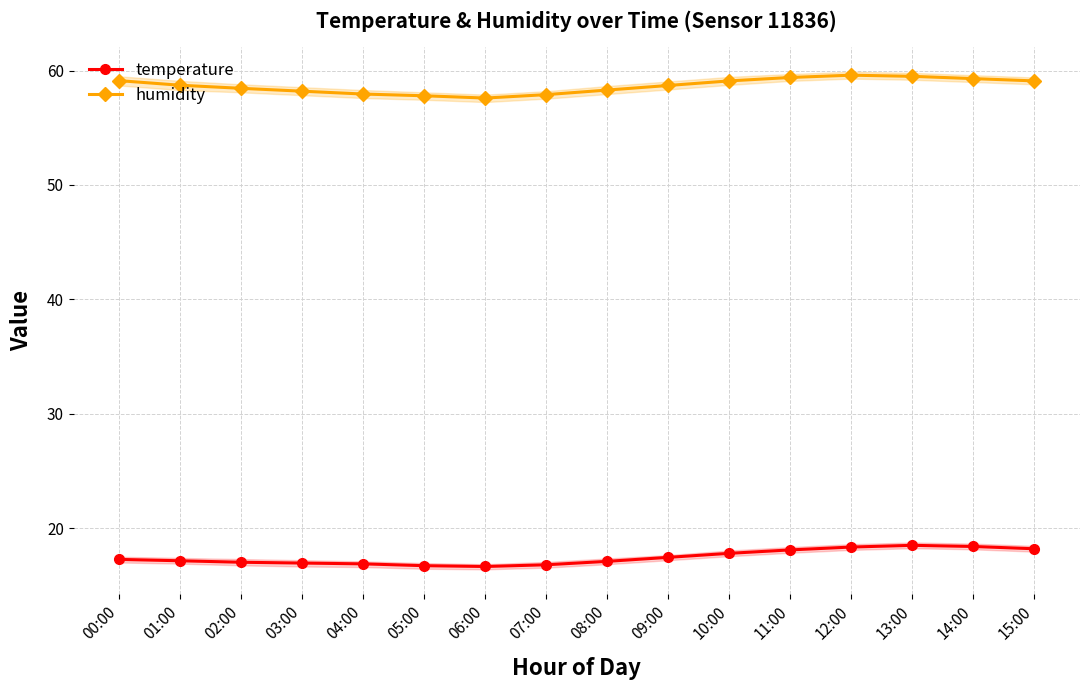

Reading right to left, transcribe all the data shown in this chart.

temperature: 18.2	18.4	18.5	18.4	18.1	17.8	17.4	17.1	16.8	16.6	16.7	16.9	16.9	17.0	17.1	17.3
humidity: 59.1	59.3	59.5	59.6	59.4	59.1	58.7	58.3	57.9	57.6	57.8	58.0	58.2	58.5	58.7	59.1